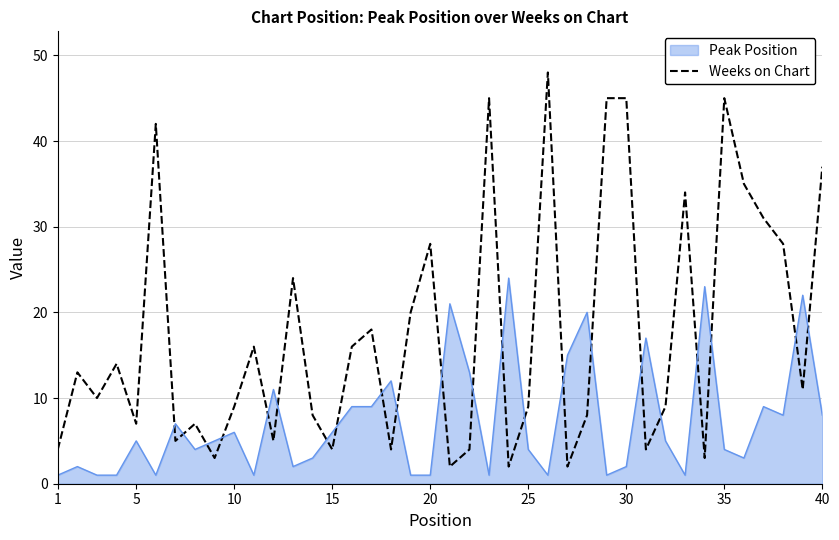

What is the difference between the maximum and minimum values in the Peak Position series?

23